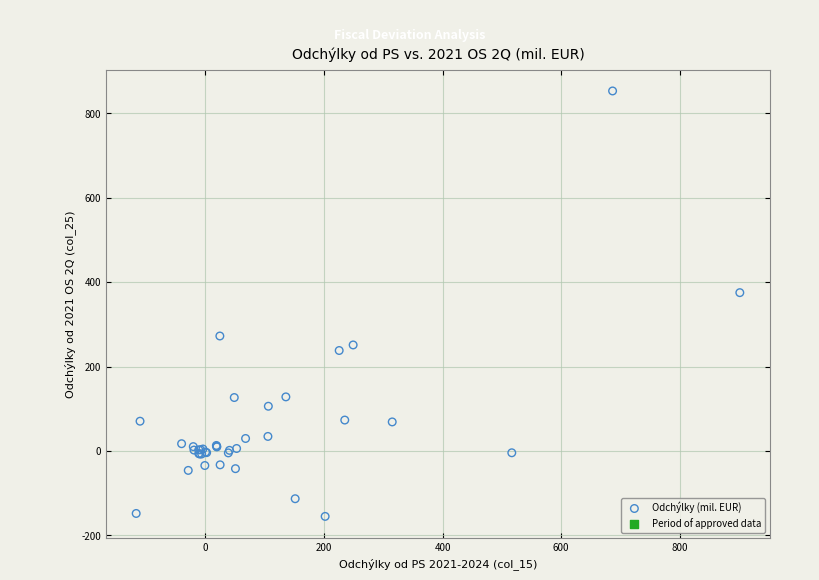

What Y value in the scatter plot is closest to 349?

375.2